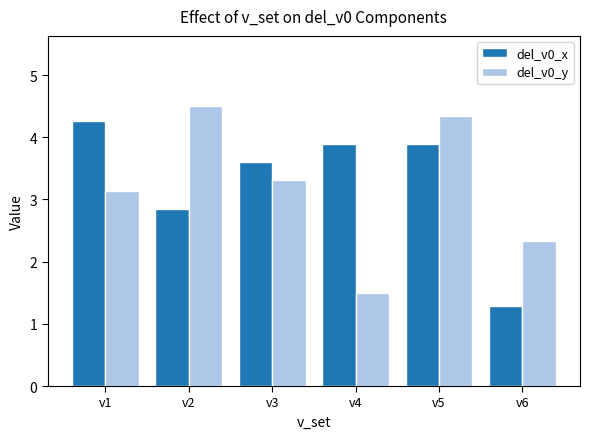

List the series in order of their overall mean, highest first.

del_v0_x, del_v0_y